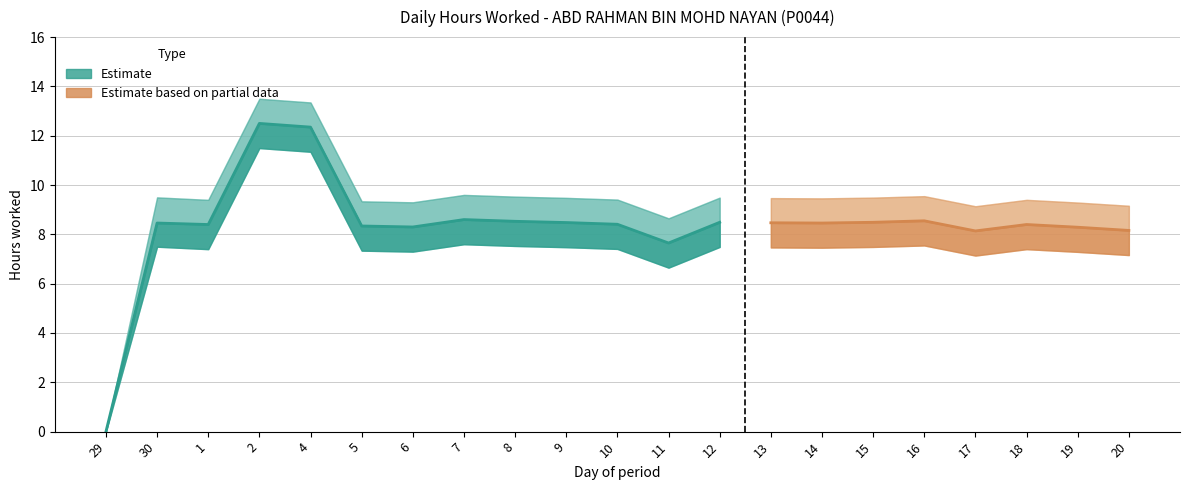

What is the average value of the Estimate Band Upper series?

9.3